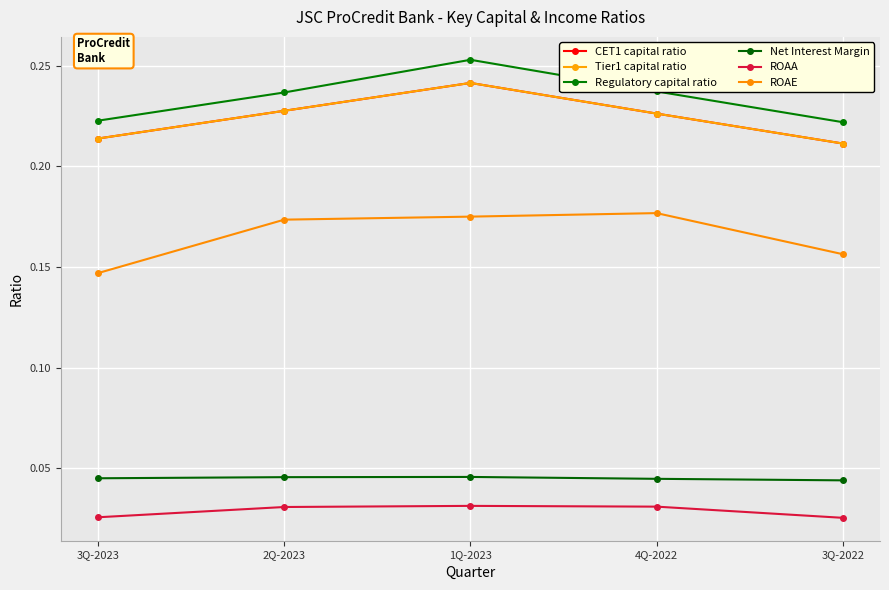

What is the value of the Tier1 capital ratio point at the 4th from the left?

0.2